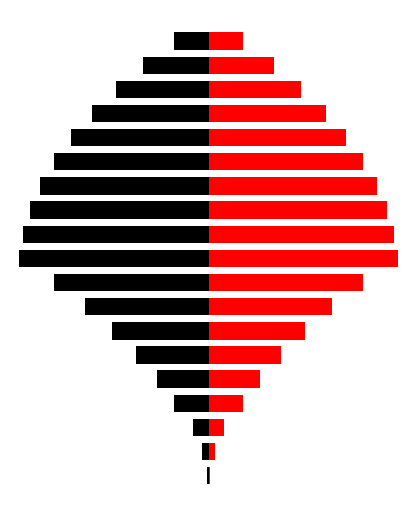

What are all the series names shown in the legend?

Black, Red